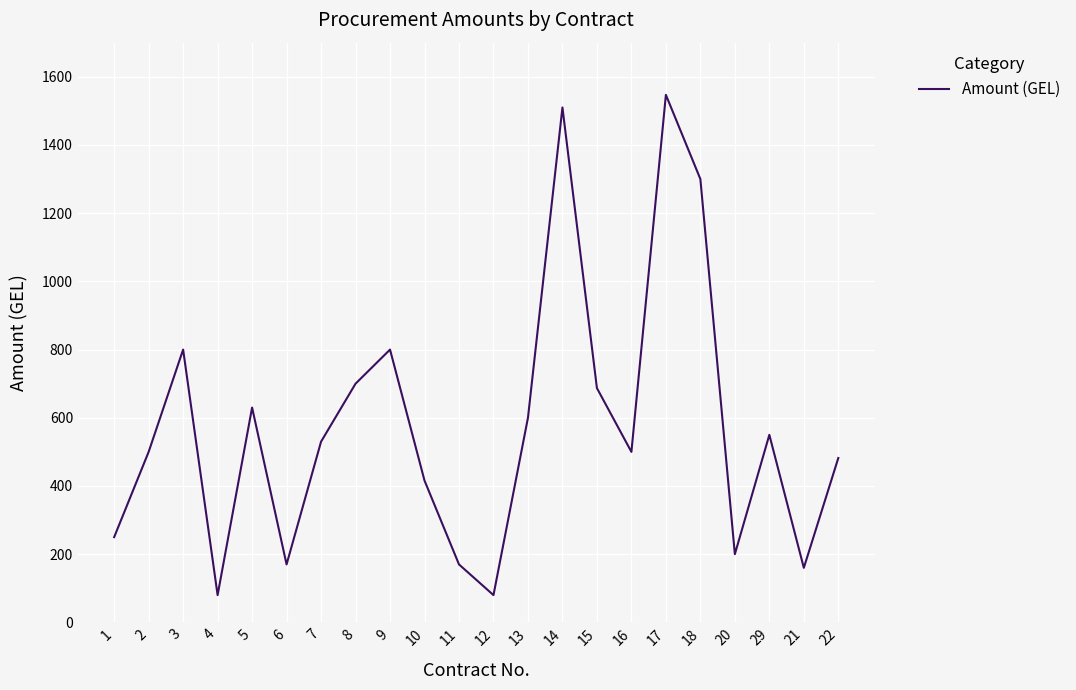

Is this an area chart (filled region under the line)?

No